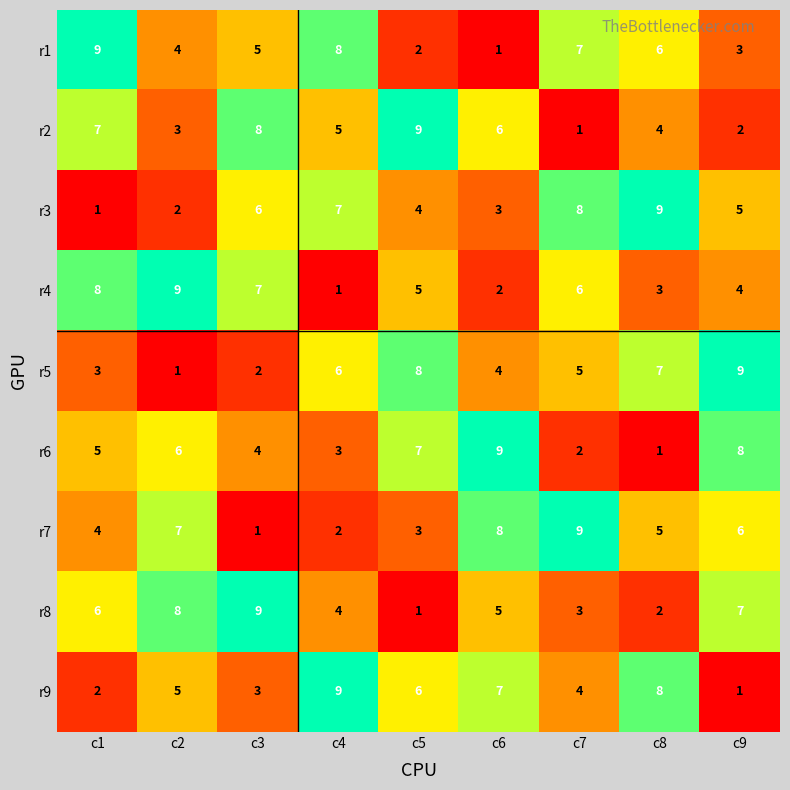

Is it true that r9 equals 4 at c7?

True